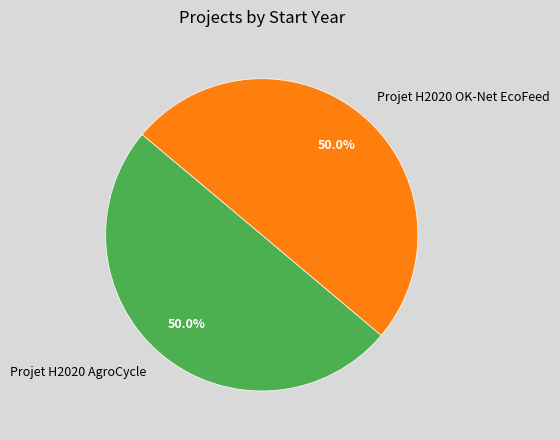

Approximately how many times larger is the value at Projet H2020 AgroCycle compared to Projet H2020 OK-Net EcoFeed?

1.0